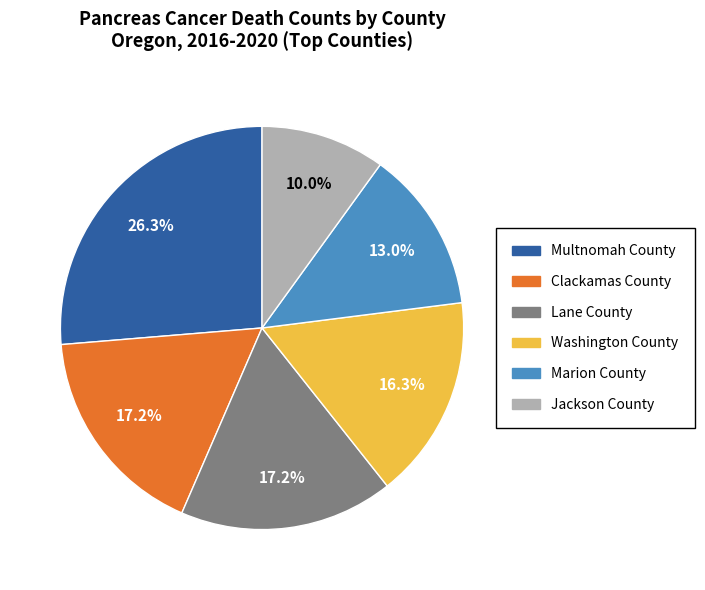

How many segments does this pie chart have?

6